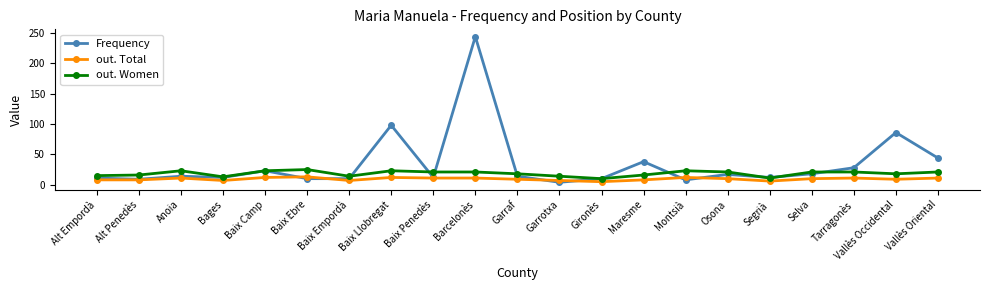

The value of out. Women at Selva is 21. True or false?

True